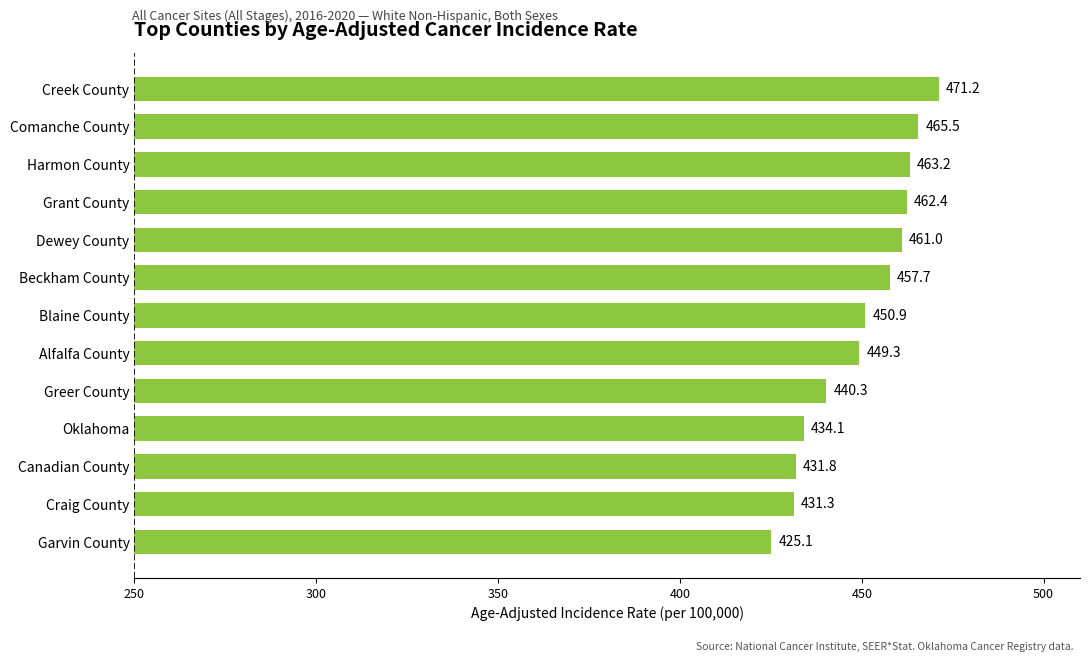

Rank the categories by value from lowest to highest.

Garvin County, Craig County, Canadian County, Oklahoma, Greer County, Alfalfa County, Blaine County, Beckham County, Dewey County, Grant County, Harmon County, Comanche County, Creek County